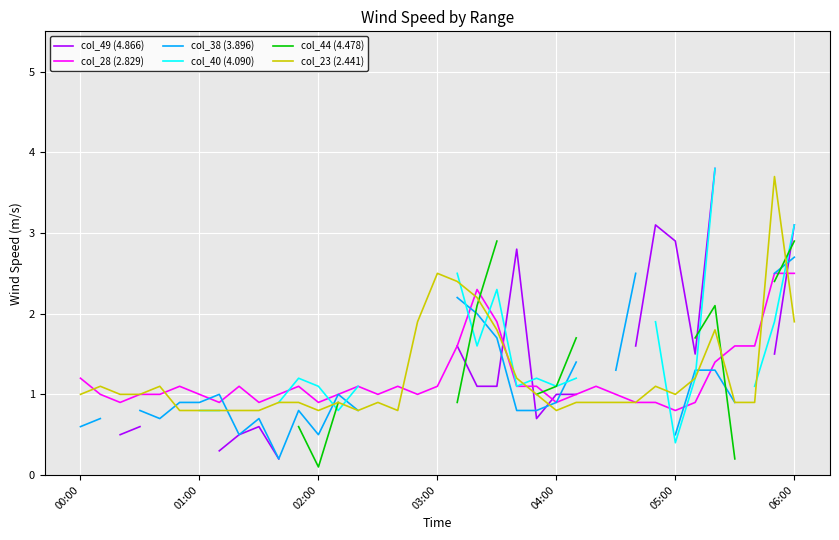

True or false: col_28 (2.829) has a value of 0.9 at 04:00.

True